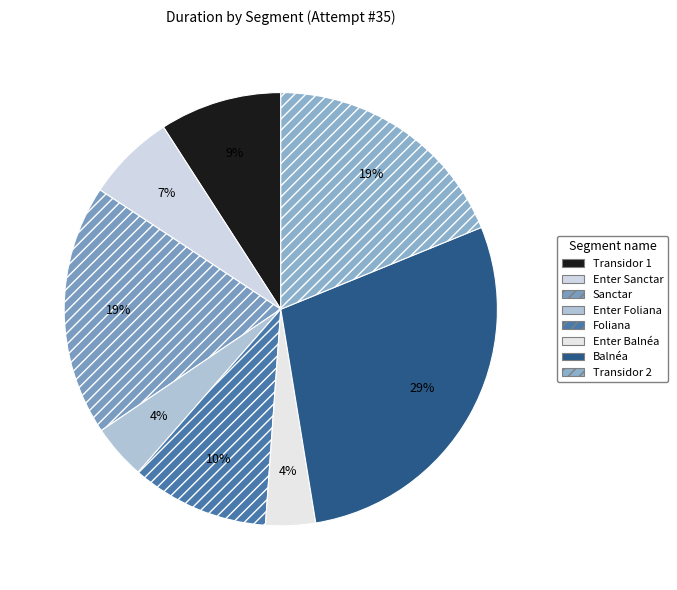

Which slice is the largest?

Balnéa